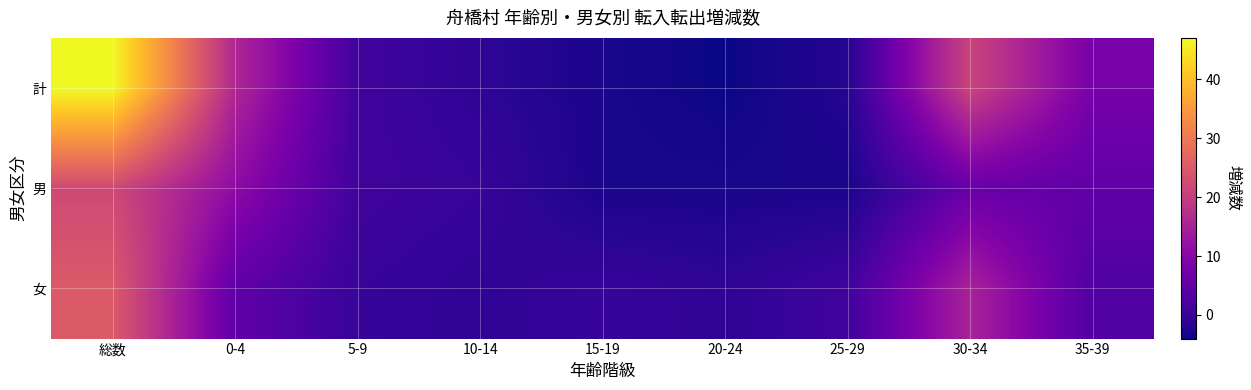

Rank the series at 25-29 from highest to lowest value.

女, 計, 男